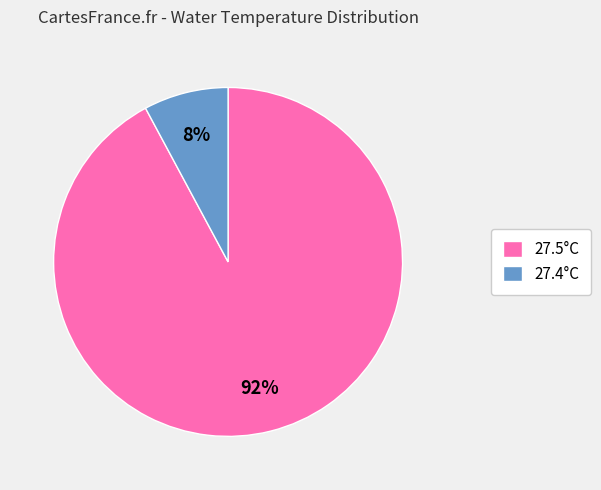

How many slices are in this pie chart?

2